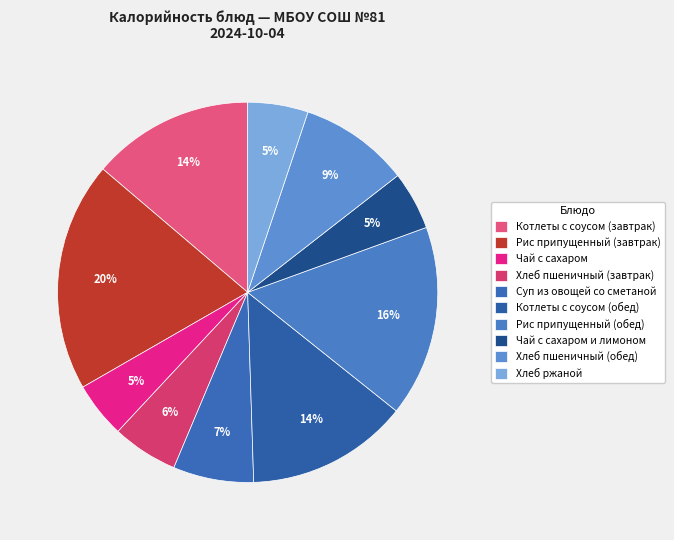

What is the ratio of the value at Хлеб ржаной to the value at Чай с сахаром?

1.1